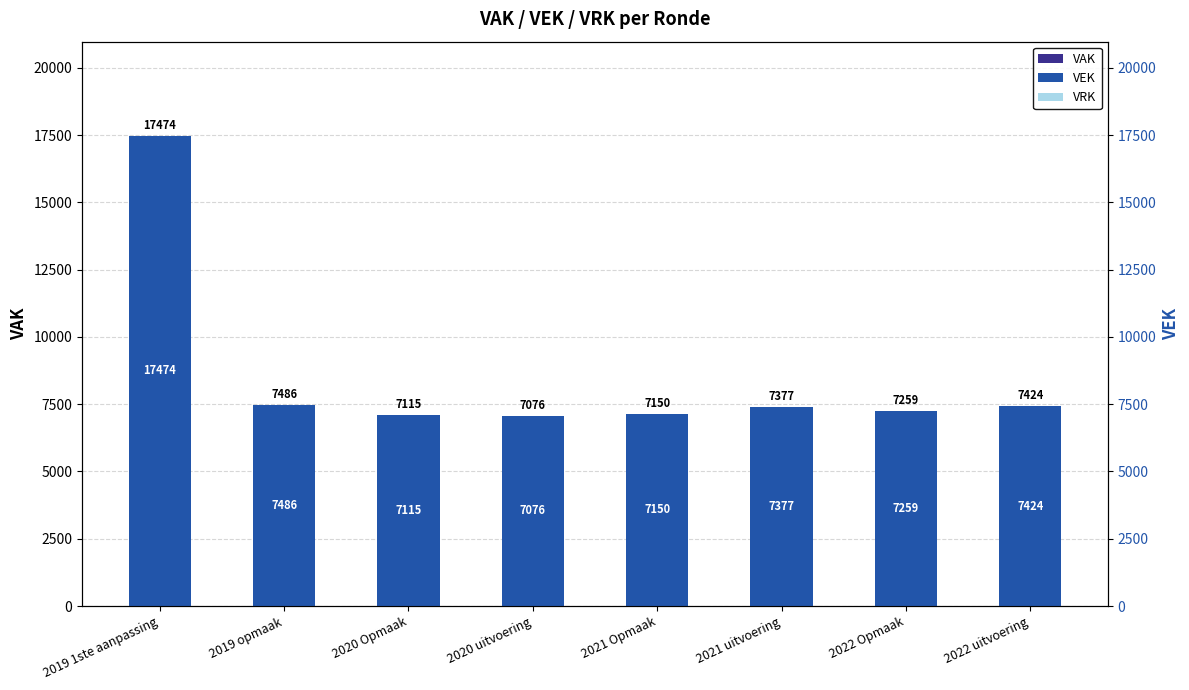

At which label does VEK first exceed 7377?

2019 1ste aanpassing